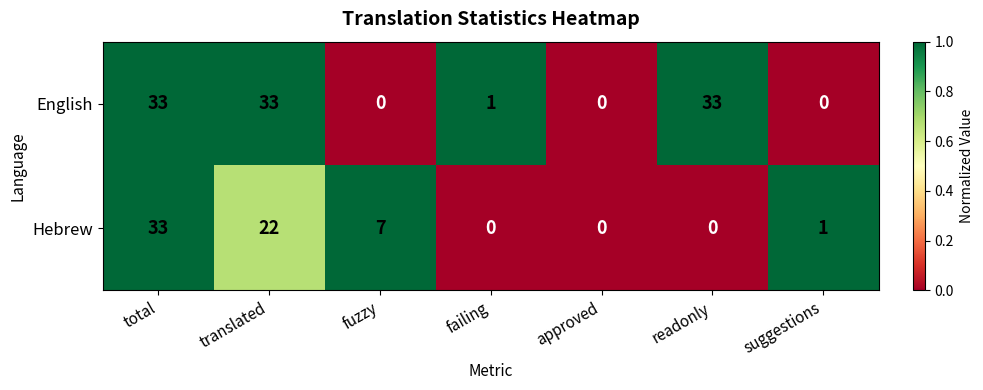

What is the maximum value for Hebrew?

33